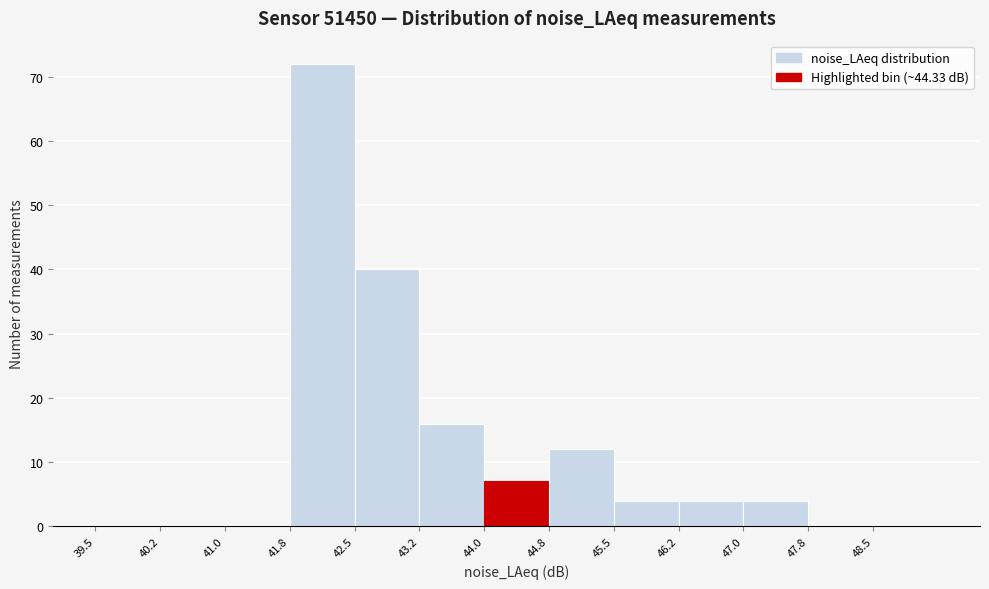

Reading left to right, list every bar in this chart as the range it spans on the x-axis followed by its height. Neither the bar edges nor the heights are printed on the chart, so give them approximately, as read against the axes.

39.50 to 40.25: 0
40.25 to 41.00: 0
41.00 to 41.75: 0
41.75 to 42.50: 72
42.50 to 43.25: 40
43.25 to 44.00: 16
44.00 to 44.75: 7
44.75 to 45.50: 12
45.50 to 46.25: 4
46.25 to 47.00: 4
47.00 to 47.75: 4
47.75 to 48.50: 0
48.50 to 49.25: 0